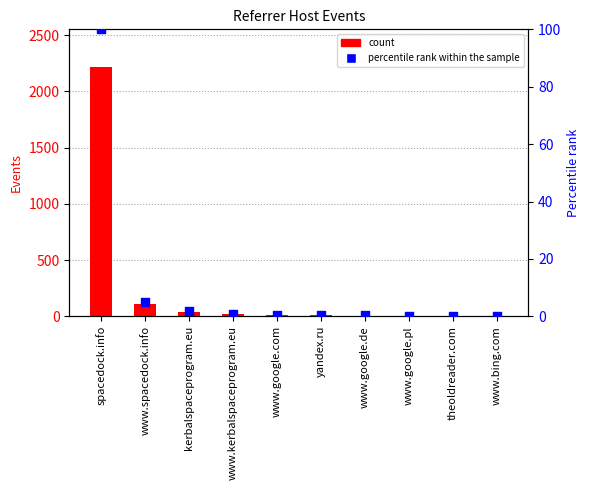

Which series has the largest total across all categories?

Events